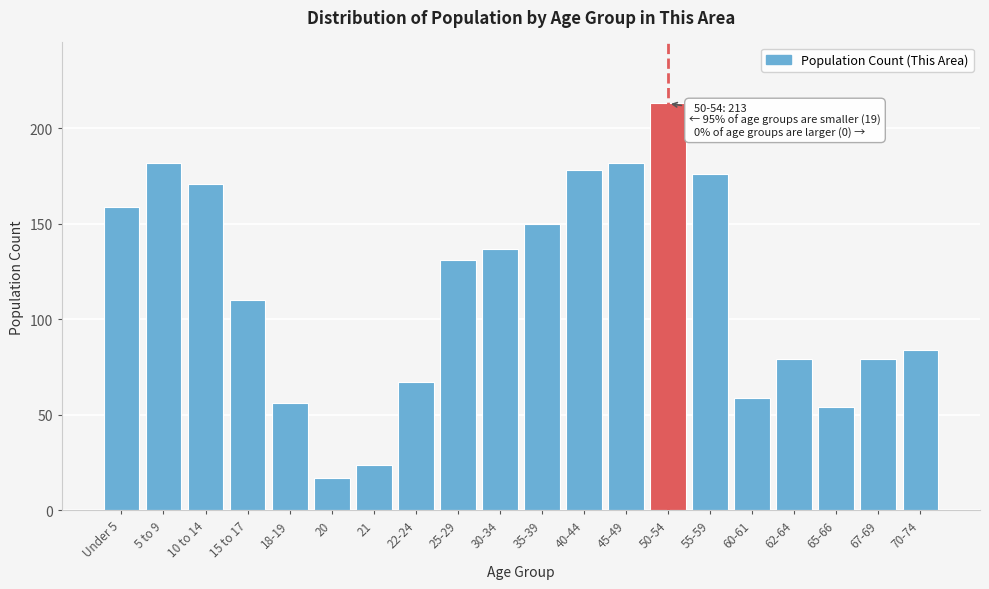

Reading right to left, what are all the values shown in this chart?

84	79	54	79	59	176	213	182	178	150	137	131	67	24	17	56	110	171	182	159